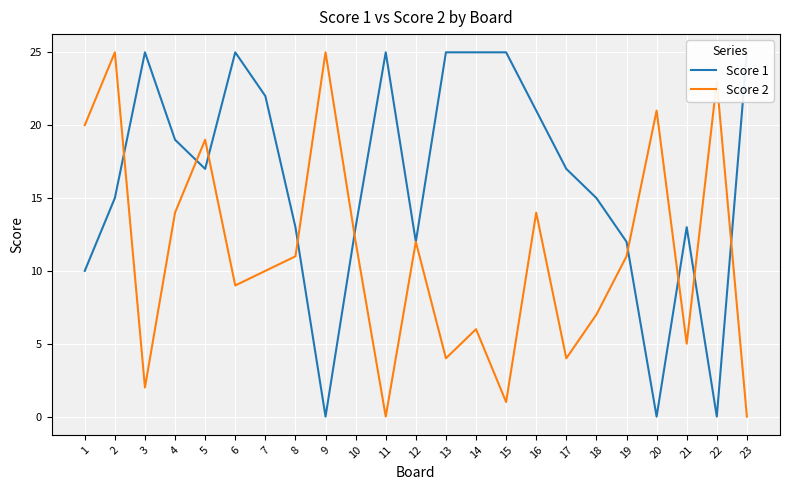

Rank the series at 21 from highest to lowest value.

Score 1, Score 2